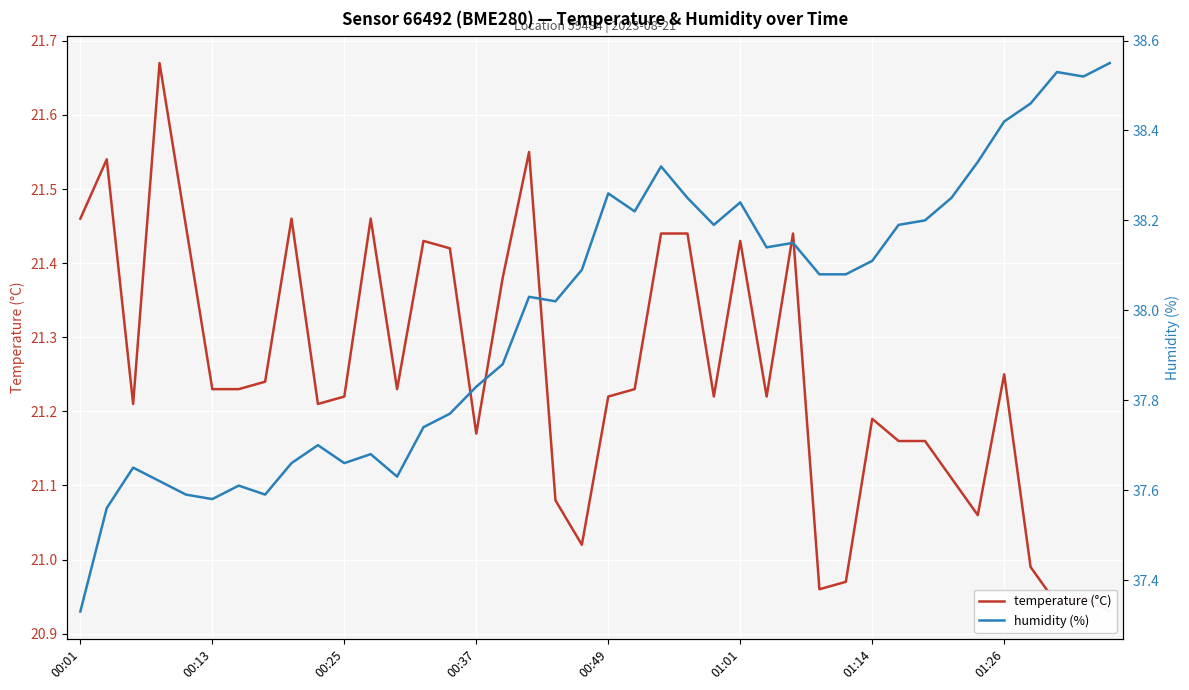

What are all the series names shown in the legend?

temperature (°C), humidity (%)